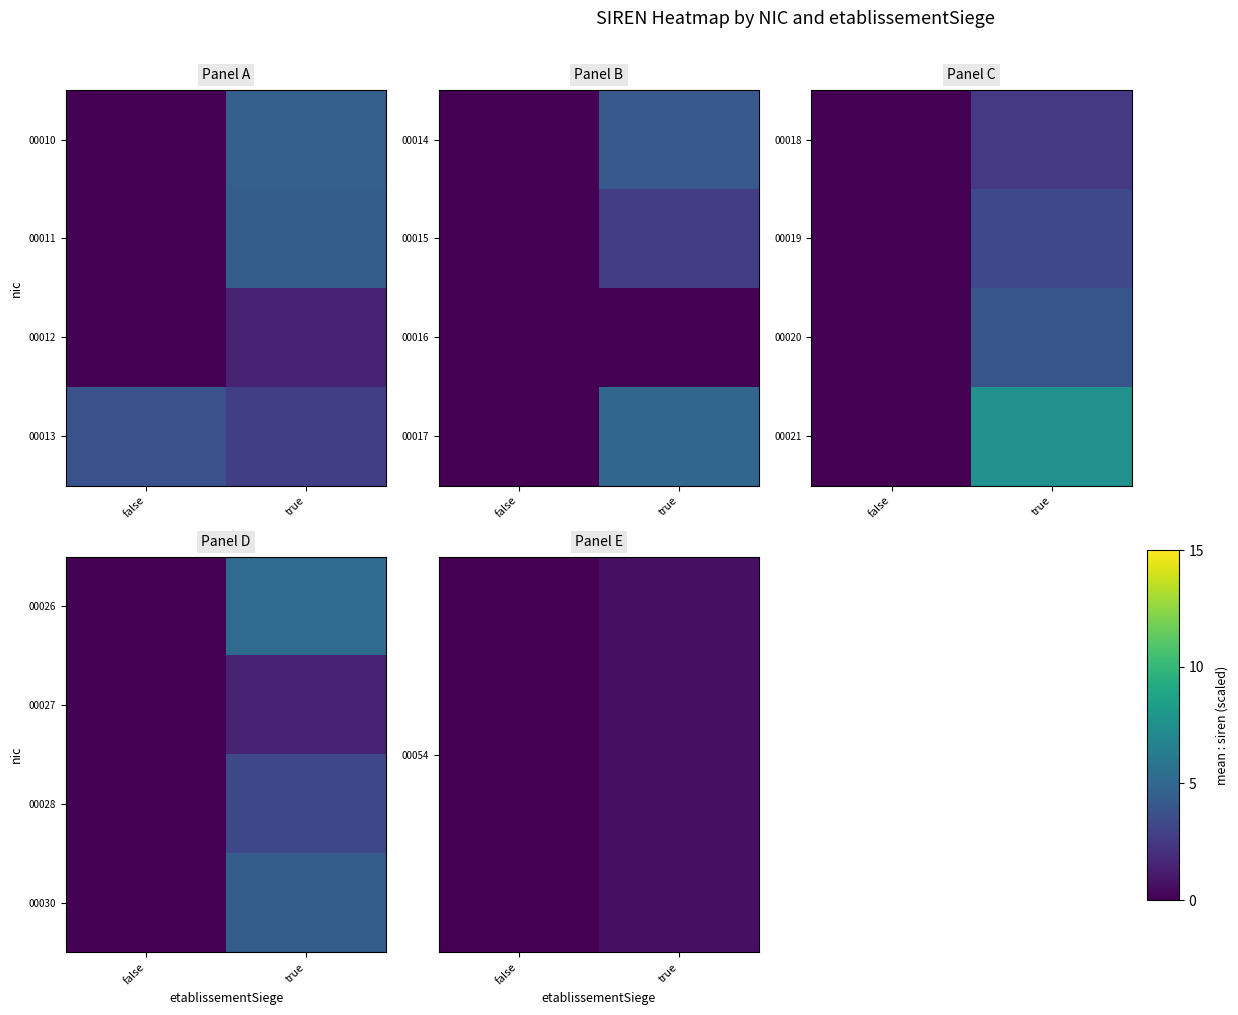

At how many categories does at least one series exceed 3?

1